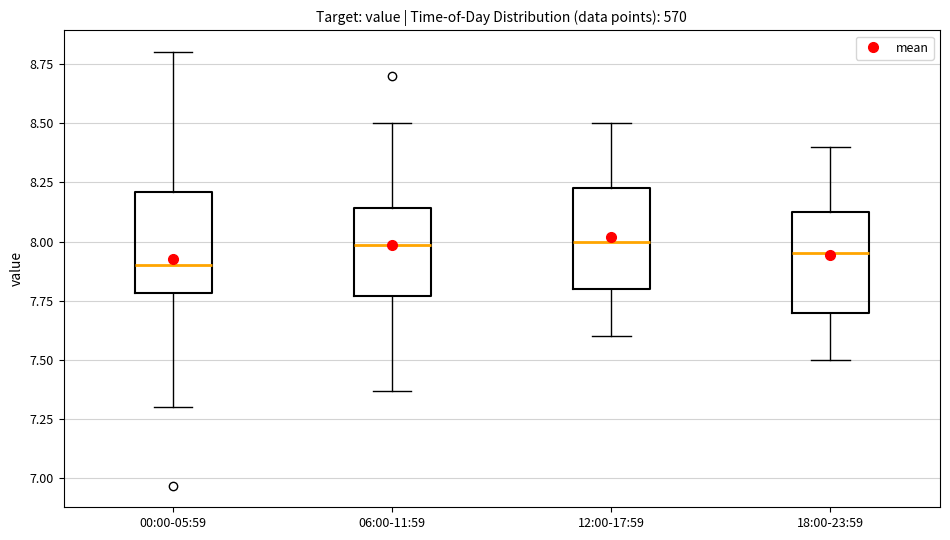

Where does the upper whisker of the box for 06:00-11:59 end on the y-axis? The values are not printed on the chart, so give them approximately, as read against the axis.

8.50